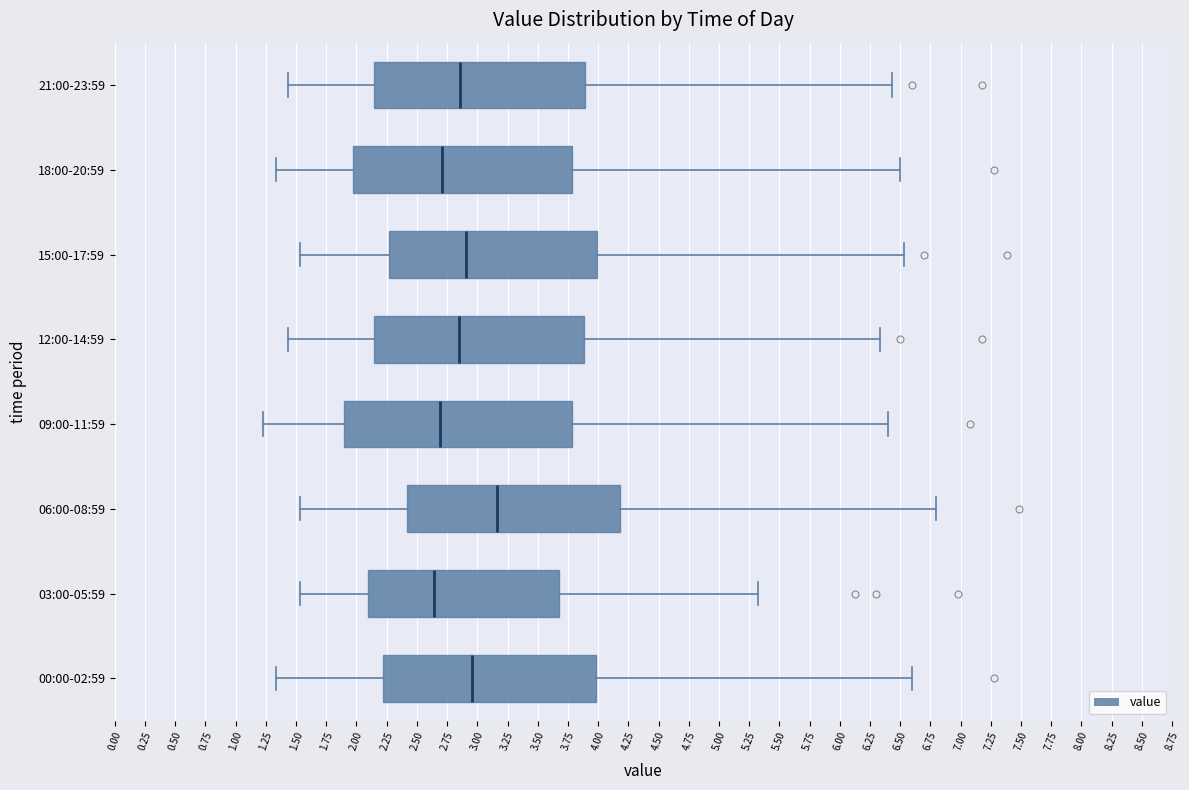

Where does the left whisker of the box for 21:00-23:59 end on the x-axis? The values are not printed on the chart, so give them approximately, as read against the axis.

1.45